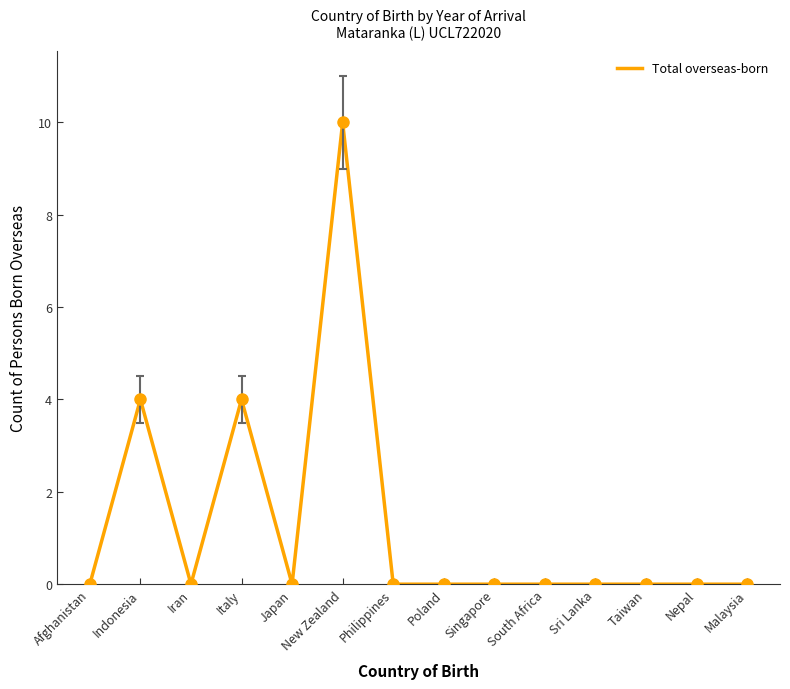

What is the average value?

1